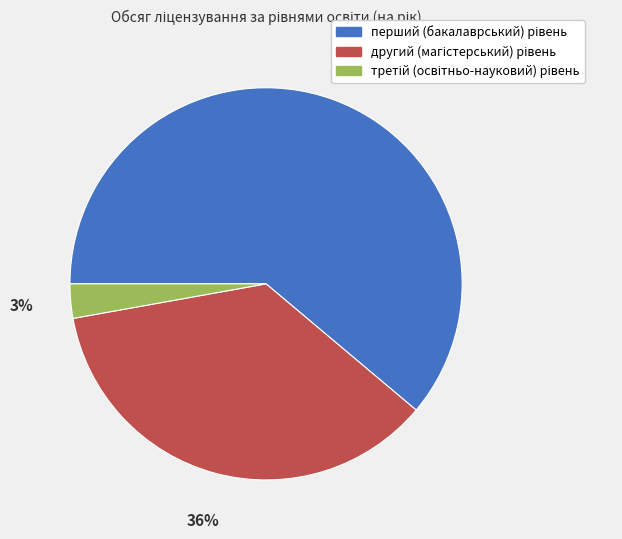

To the nearest percent, what is the average slice percentage?

33%